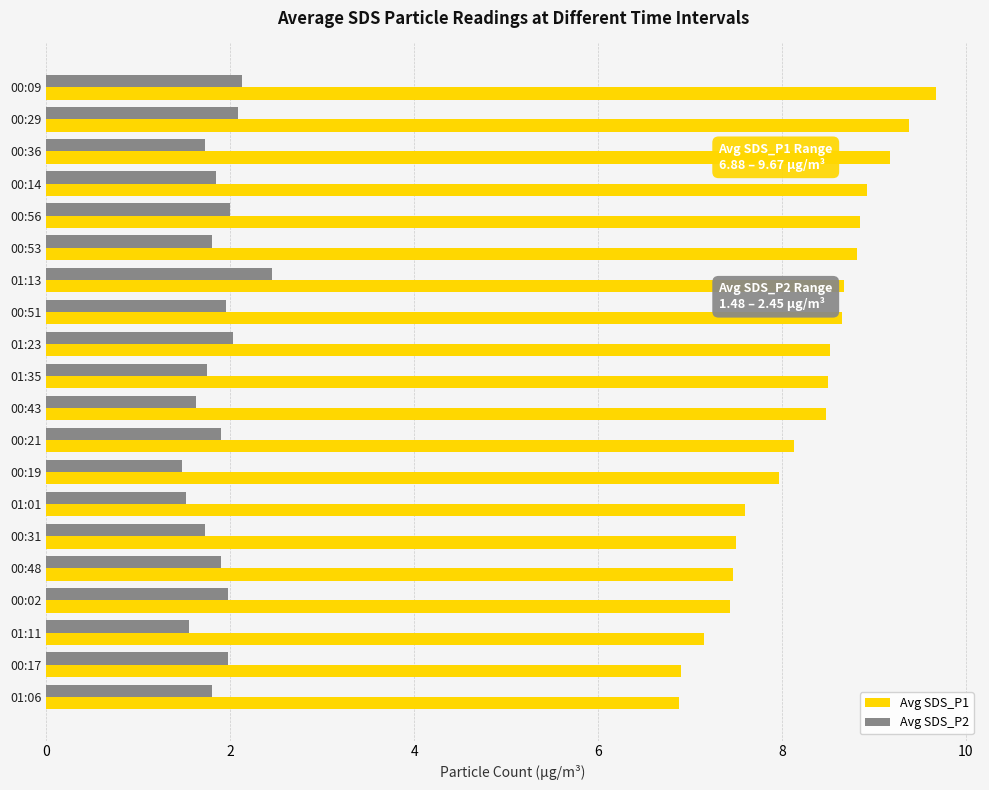

What is the minimum value for Avg SDS_P2?

1.5